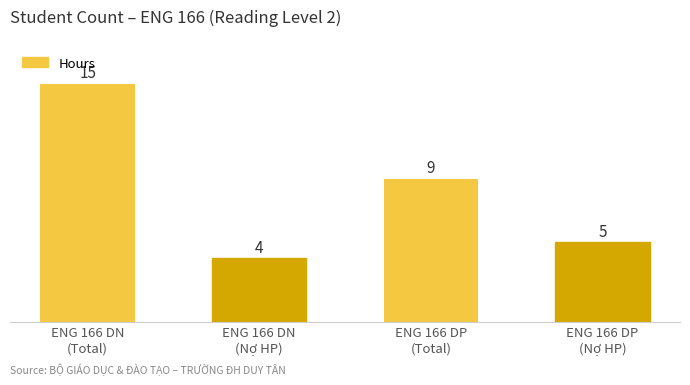

Count the number of categories in the chart.

4